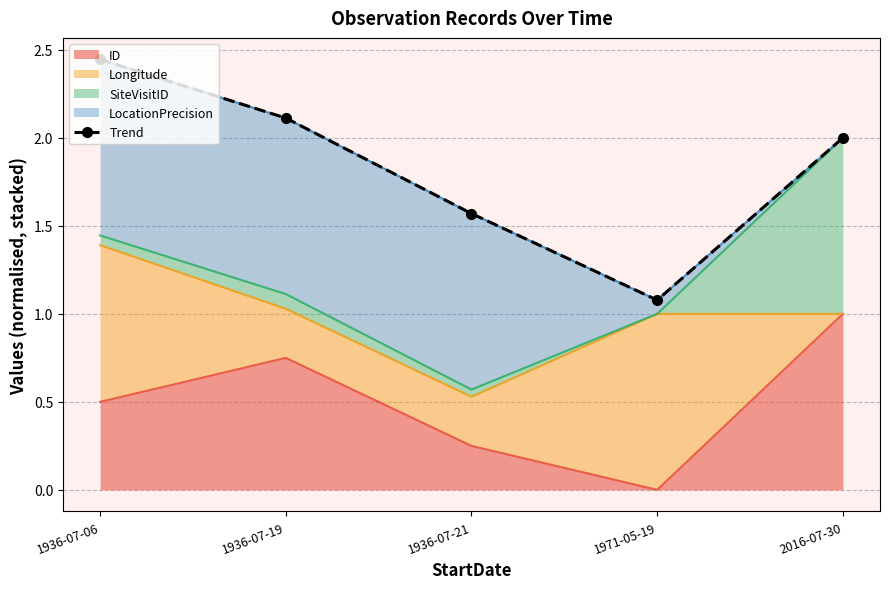

The chart shows a value of 2.7 at 1936-07-21. True or false?

False